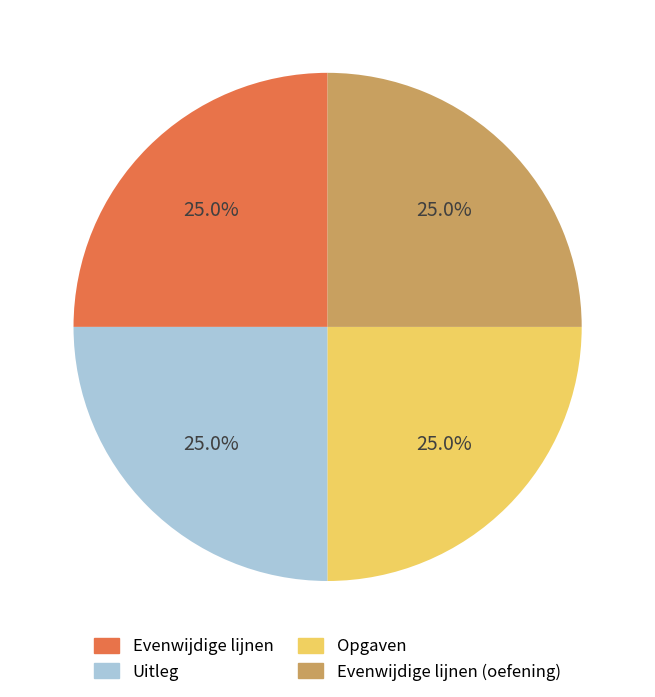

Is it true that Uitleg is 25% of the pie?

True